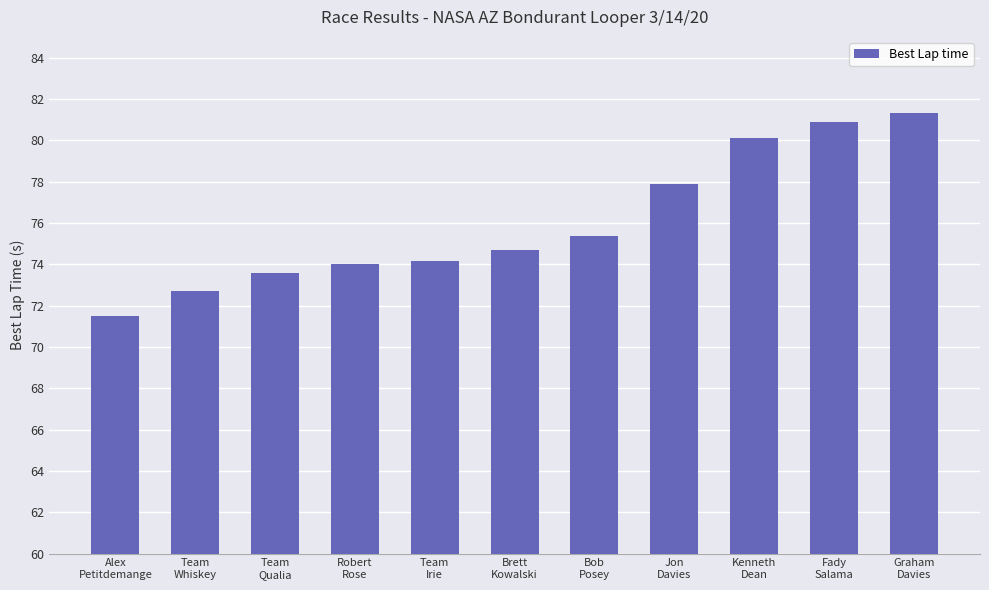

Between Kenneth
Dean and Team
Qualia, which is larger?

Kenneth
Dean